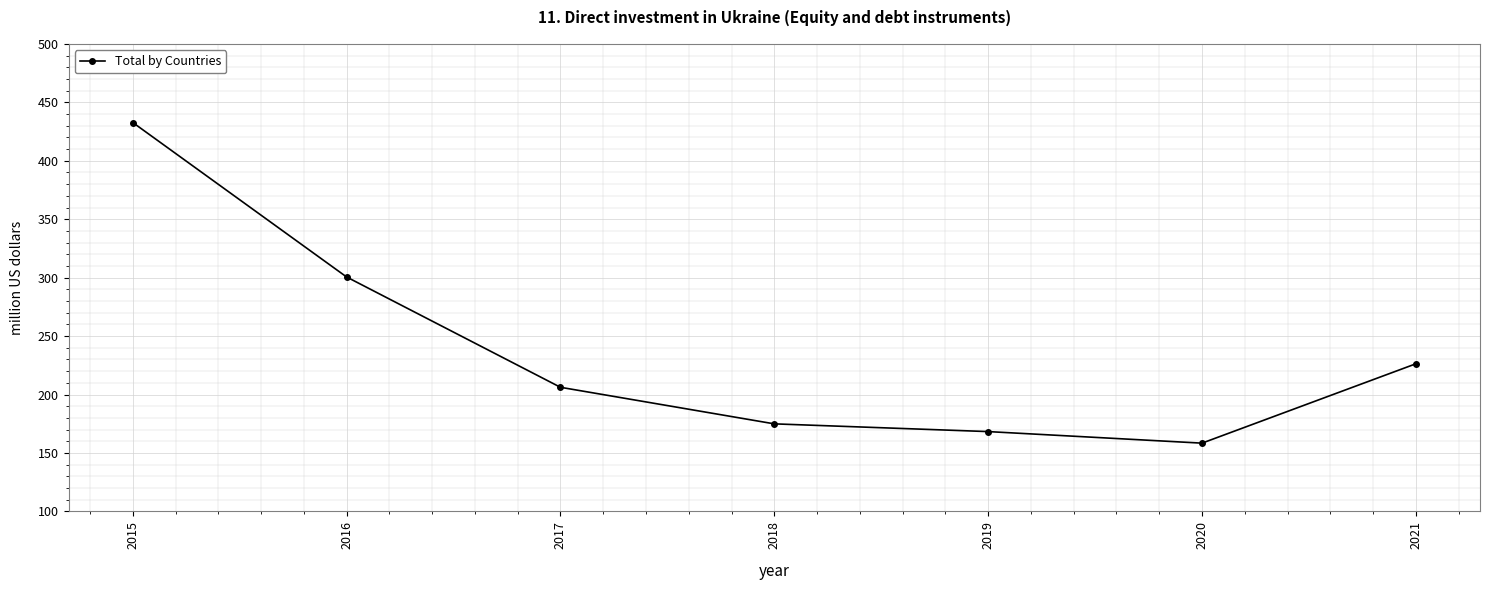

At which category does the data reach its first local valley?

2020